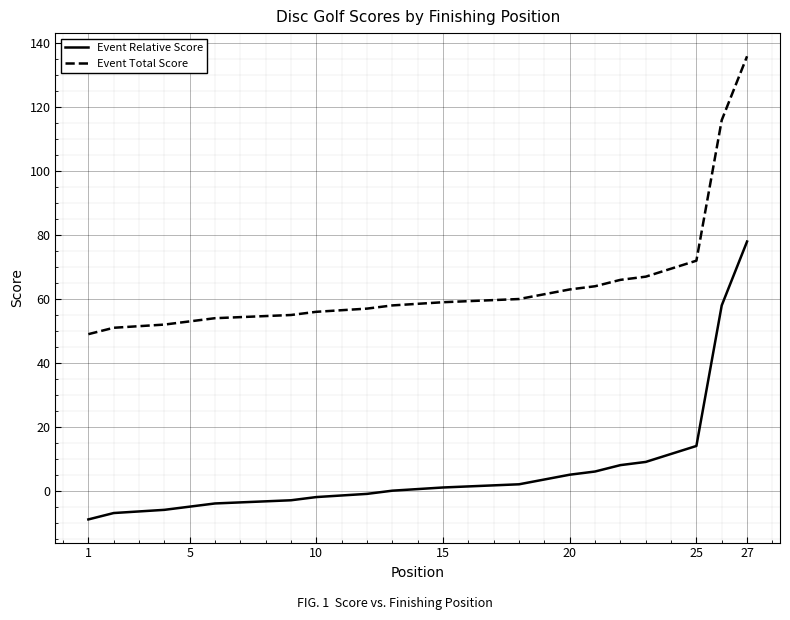

What is the average value of the Event Total Score series?

63